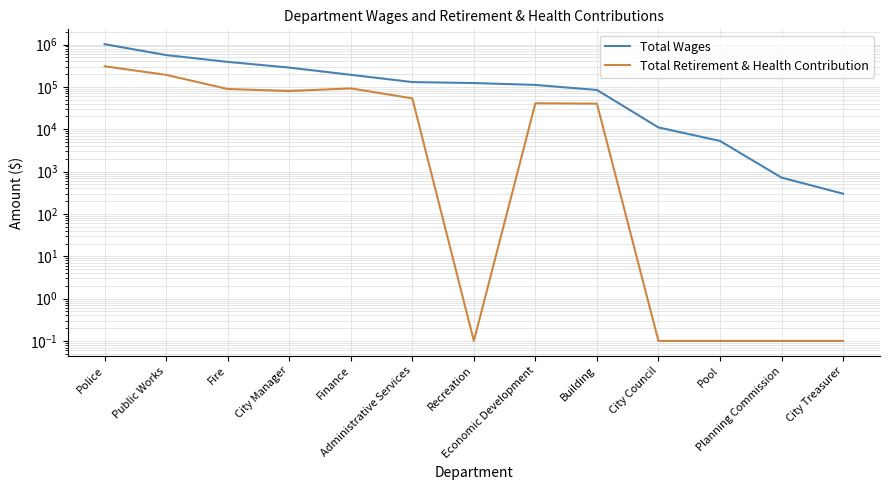

Does the chart have visible grid lines?

Yes